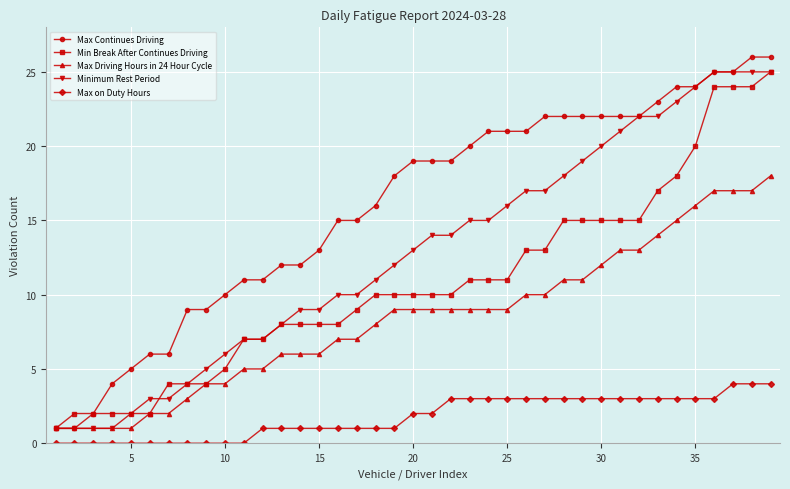

How many lines are shown in the chart?

5